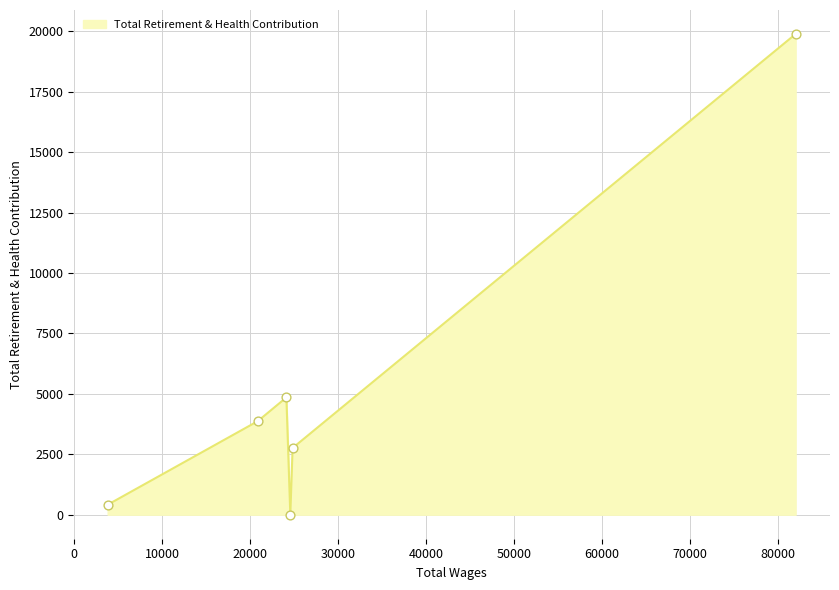

How many interior local valleys (lower than both neighbors) does the data have?

1